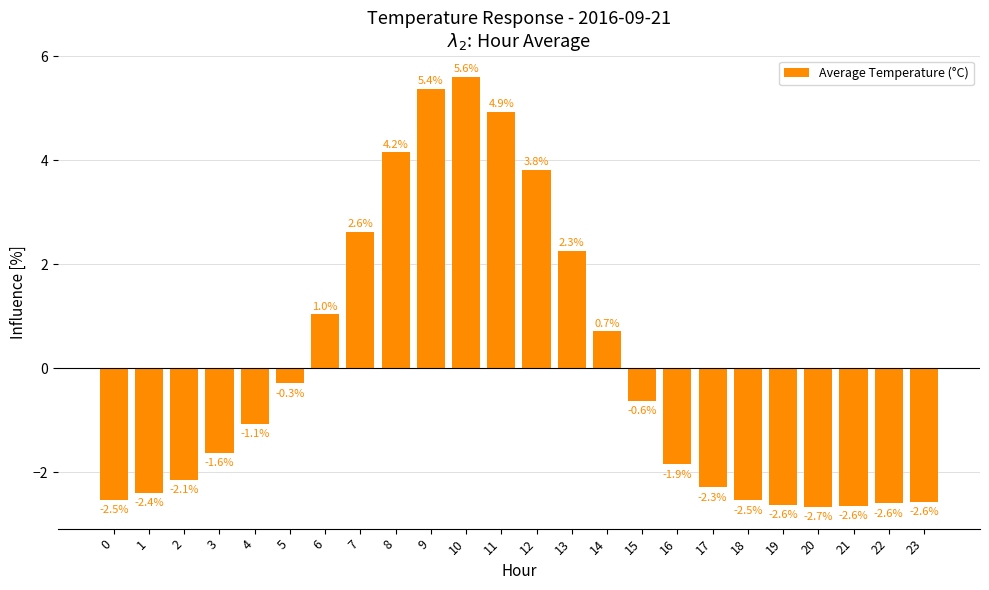

Count the number of categories in the chart.

24